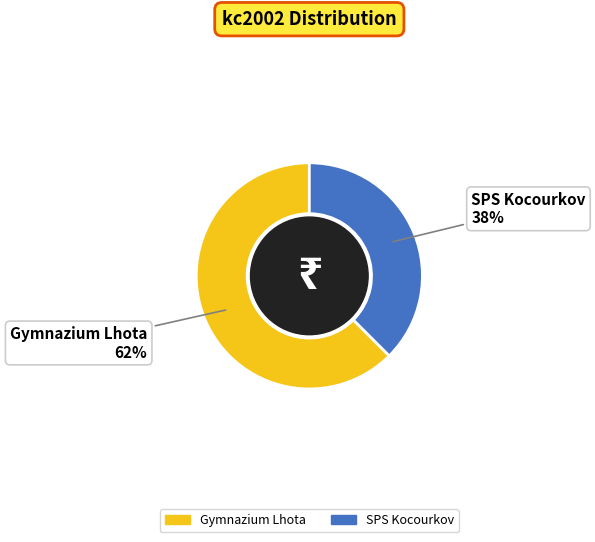

Combined, do Gymnazium Lhota and SPS Kocourkov account for over 50%?

Yes